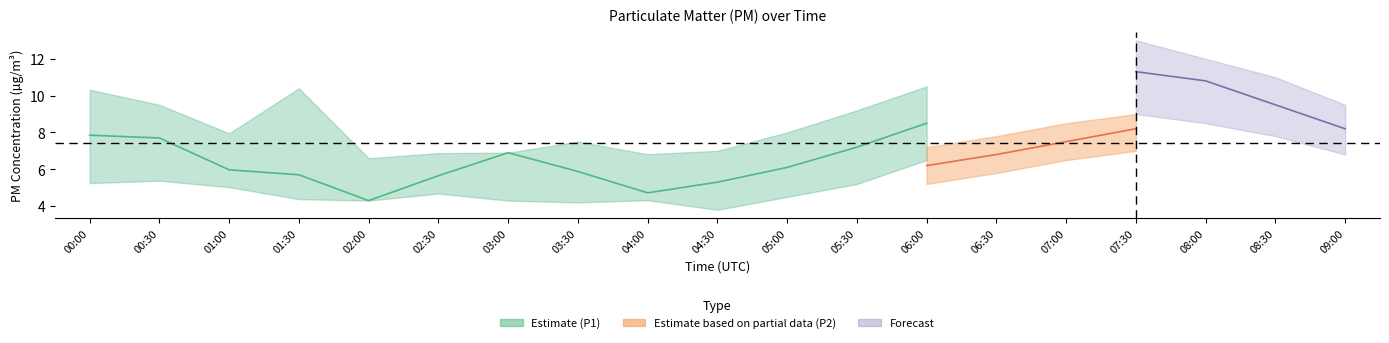

The P1_upper series shows 10.4 at 01:30. True or false?

True